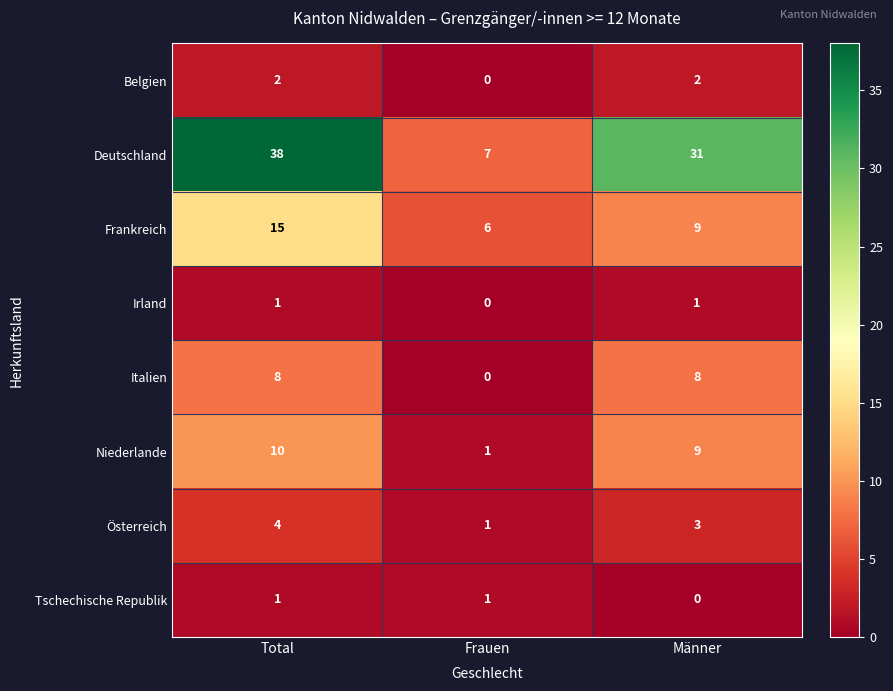

What is the total value across all series at Frauen?

16